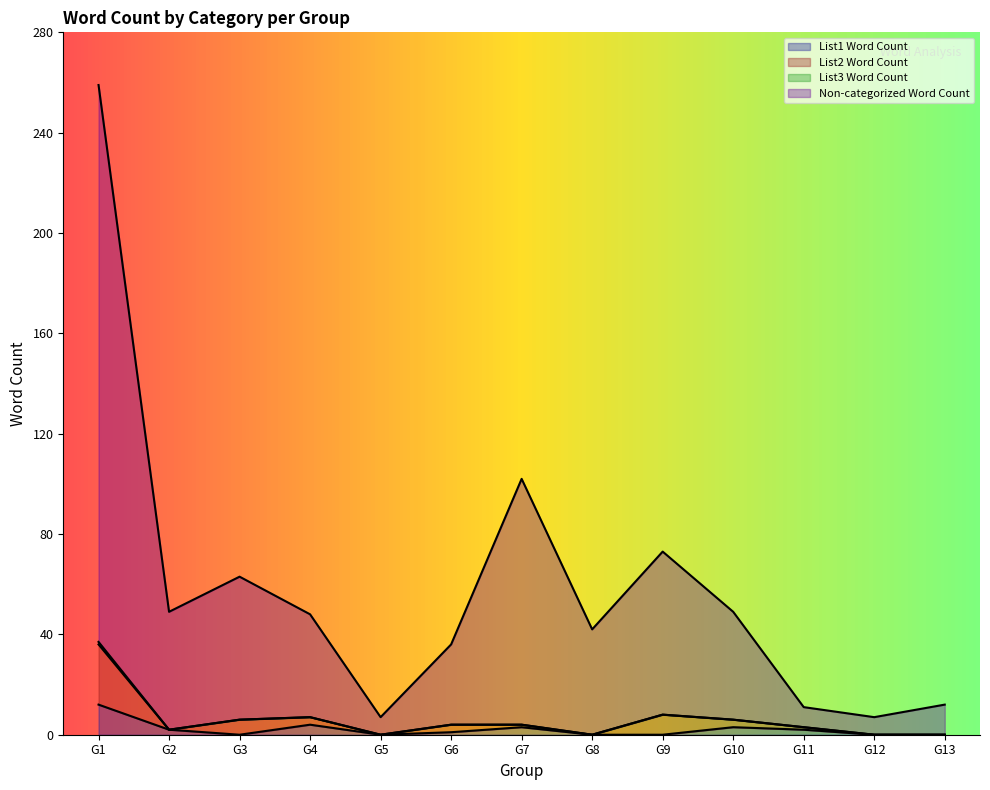

What is the spread (max minus min) of values at G6?

35